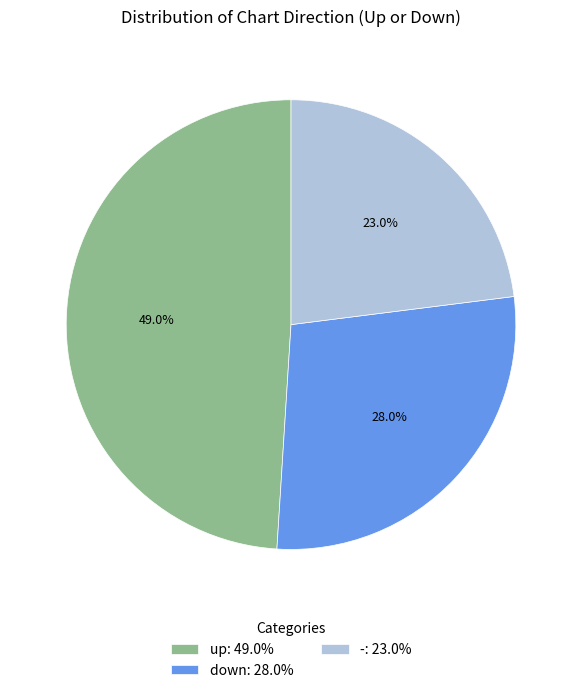

To the nearest percent, what portion does - represent?

23%